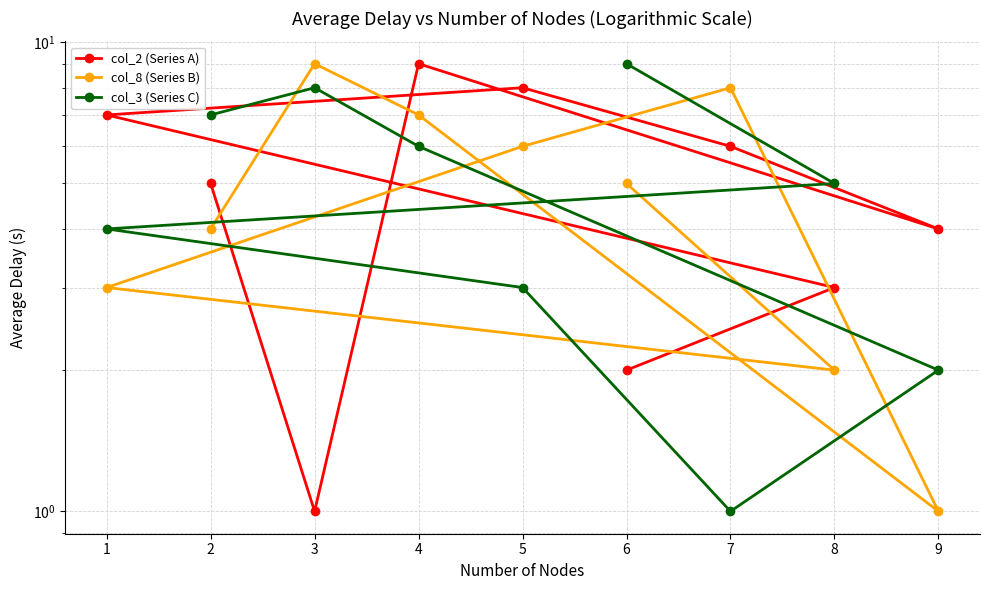

What is the minimum value for col_3 (Series C)?

1